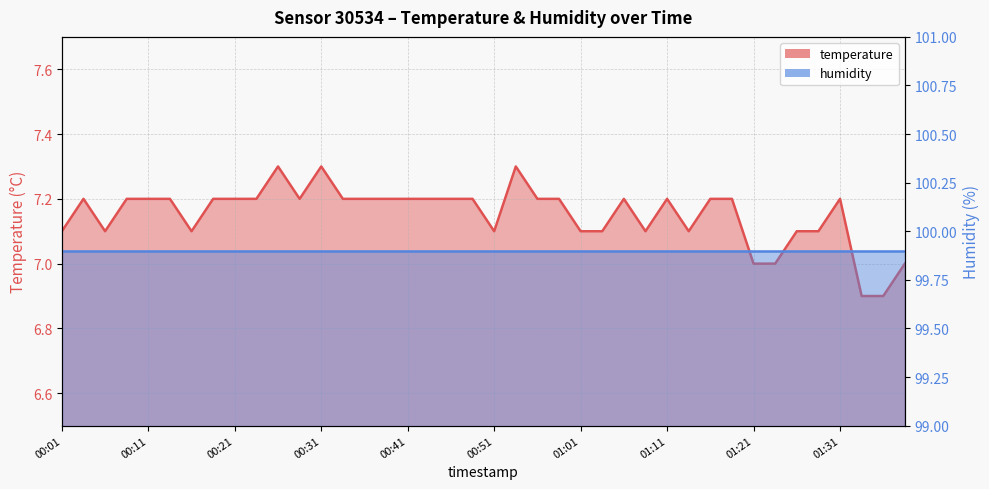

Reading left to right, list all the values displayed in this chart.

00:01=7.1	00:03=7.2	00:06=7.1	00:08=7.2	00:11=7.2	00:13=7.2	00:16=7.1	00:18=7.2	00:21=7.2	00:23=7.2	00:26=7.3	00:29=7.2	00:31=7.3	00:34=7.2	00:36=7.2	00:38=7.2	00:41=7.2	00:43=7.2	00:46=7.2	00:48=7.2	00:51=7.1	00:53=7.3	00:56=7.2	00:58=7.2	01:01=7.1	01:03=7.1	01:06=7.2	01:08=7.1	01:11=7.2	01:13=7.1	01:15=7.2	01:18=7.2	01:21=7.0	01:23=7.0	01:25=7.1	01:28=7.1	01:31=7.2	01:33=6.9	01:36=6.9	01:38=7.0